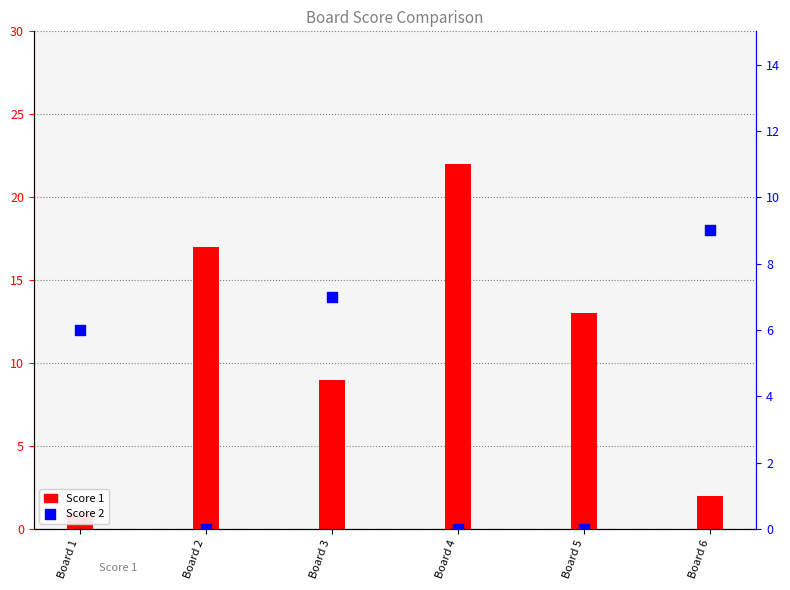

Which series contains the lowest Y value?

Score 2